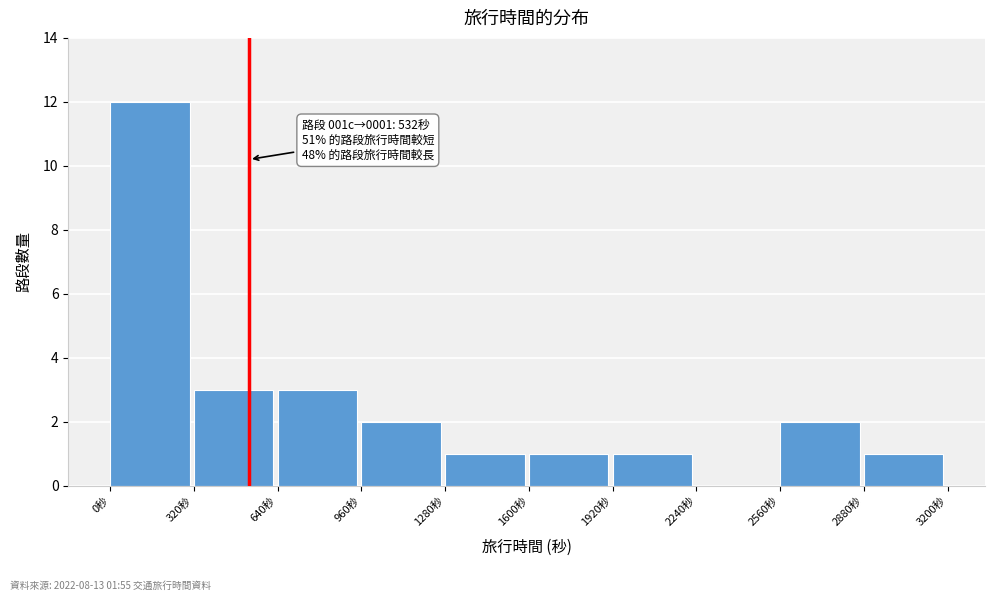

Which range on the x-axis has the tallest bar?

0 to 320